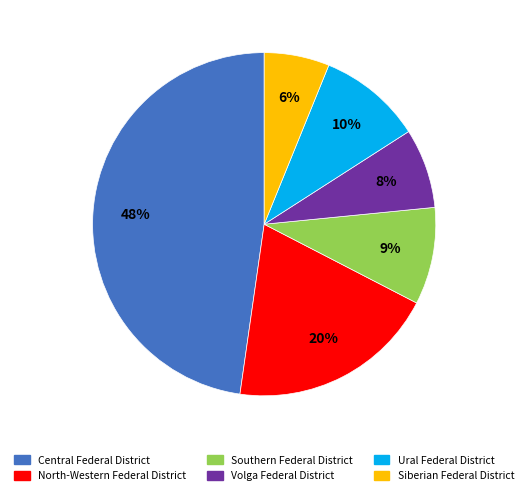

What is the largest slice in the pie chart?

Central Federal District